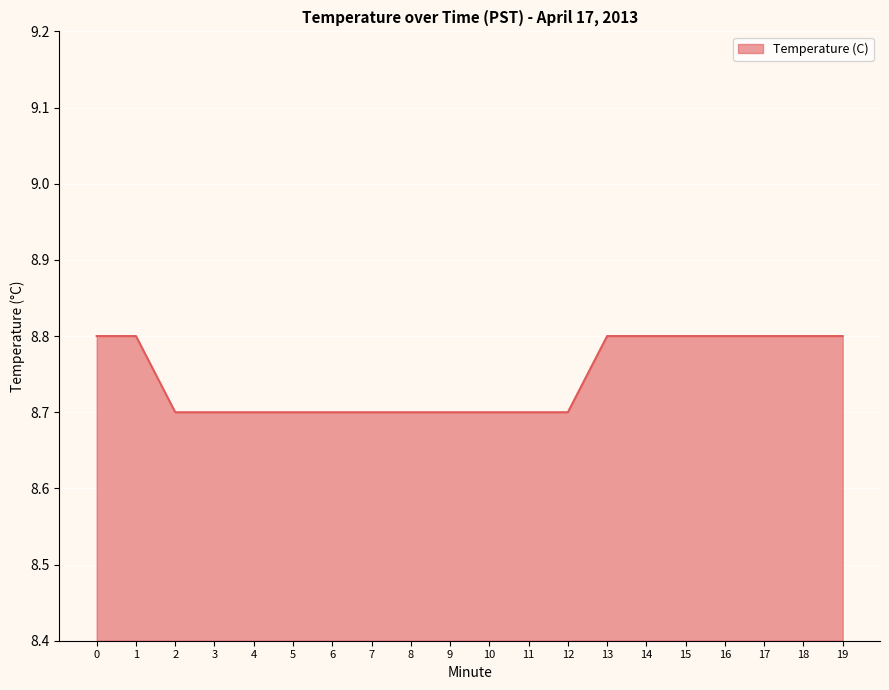

True or false: the data shows 8.8 at 16.

True